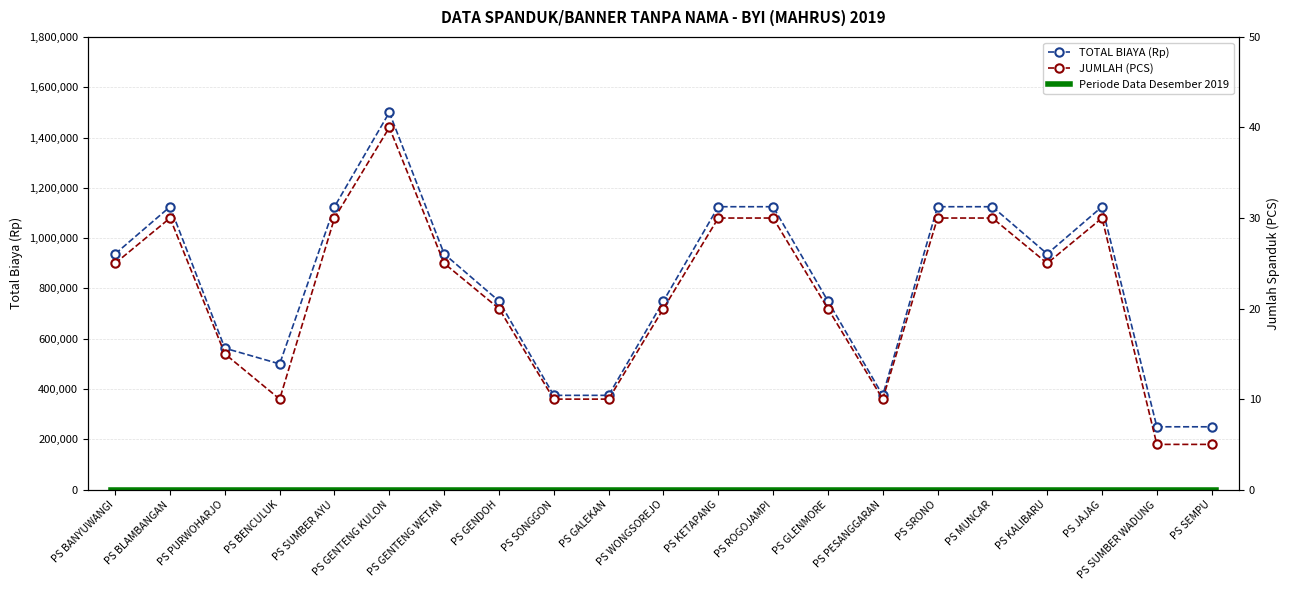

How many lines are shown in the chart?

2